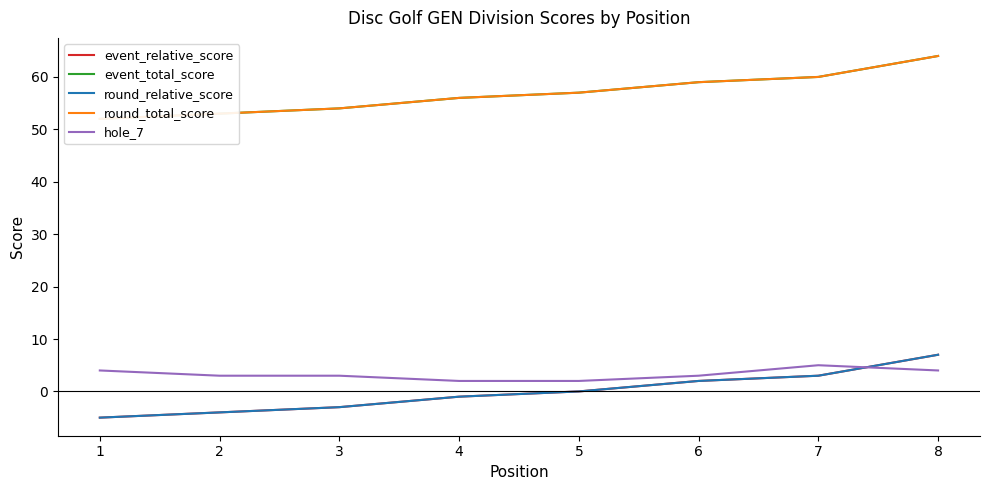

True or false: event_total_score and event_relative_score intersect in this chart.

False